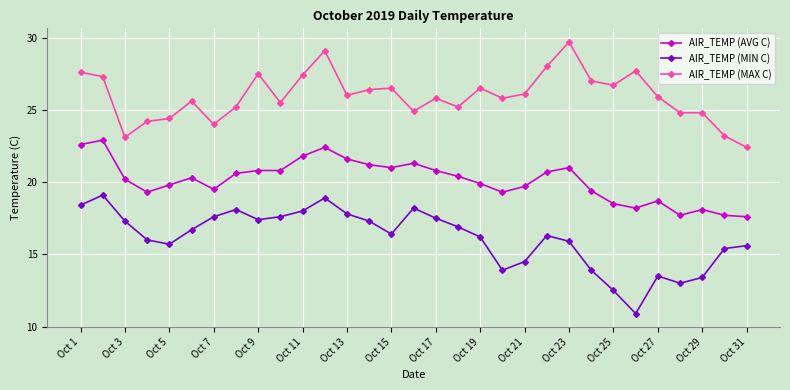

What is the highest value of the AIR_TEMP (MIN C) series?

19.1